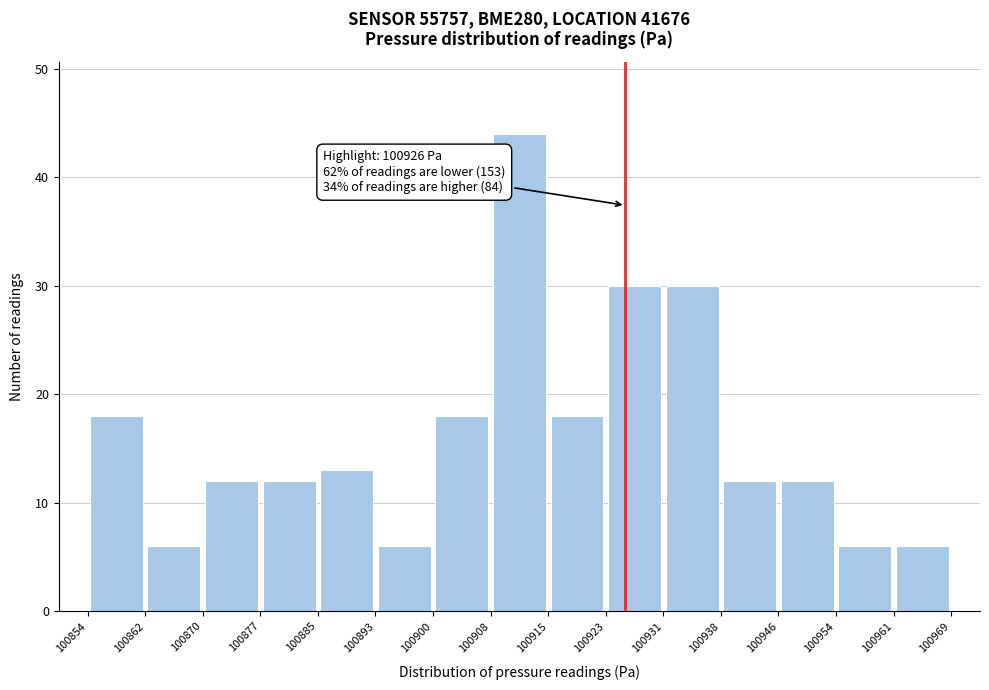

Which range on the x-axis has the tallest bar?

100908 to 100915